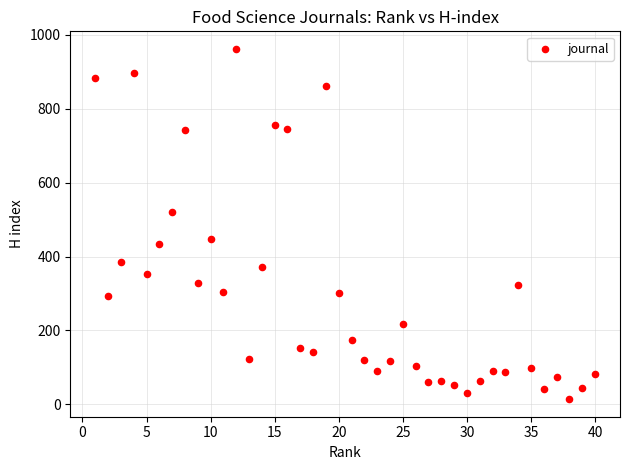

What is the range of Y values (max minus min)?

948